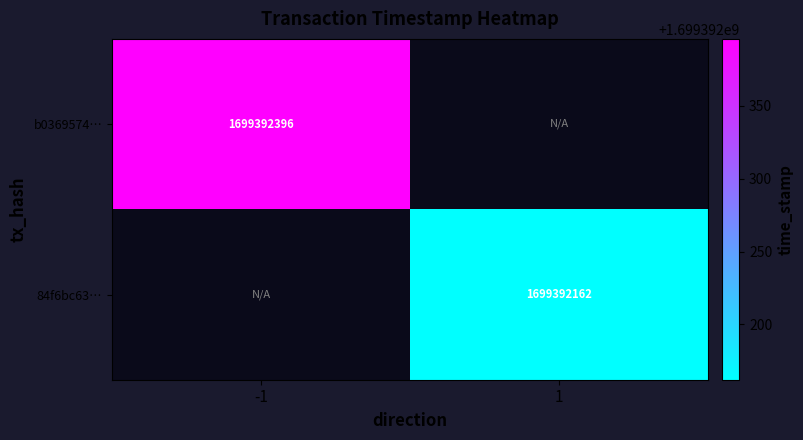

What is the maximum value shown in the chart?

1699392396